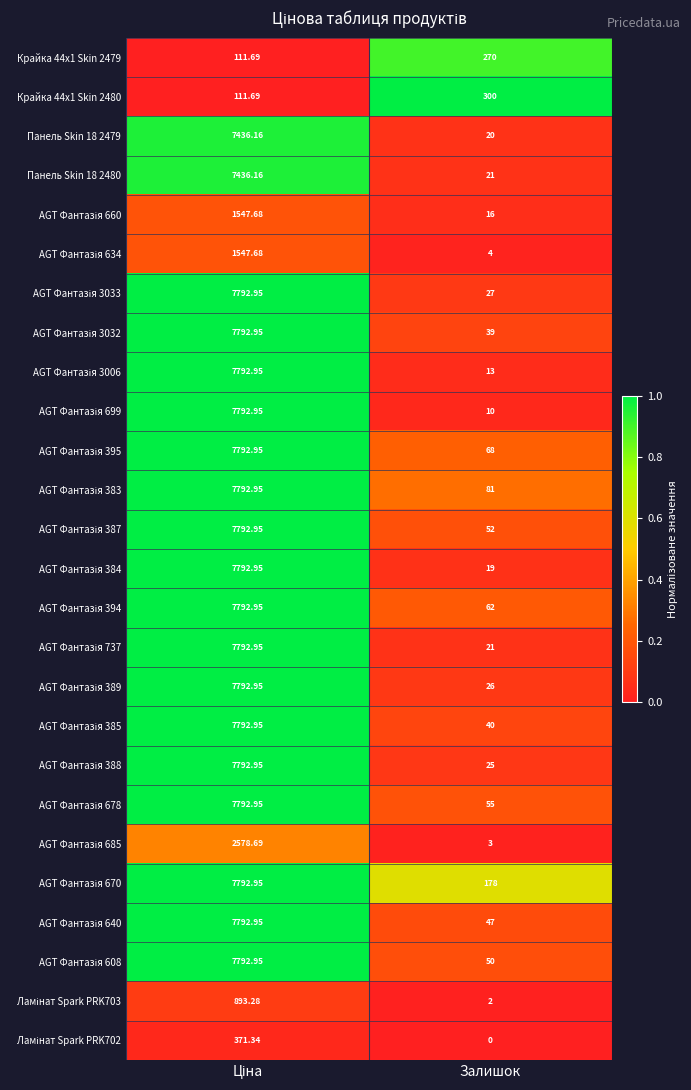

Which category has the lowest value across all series?

Залишок